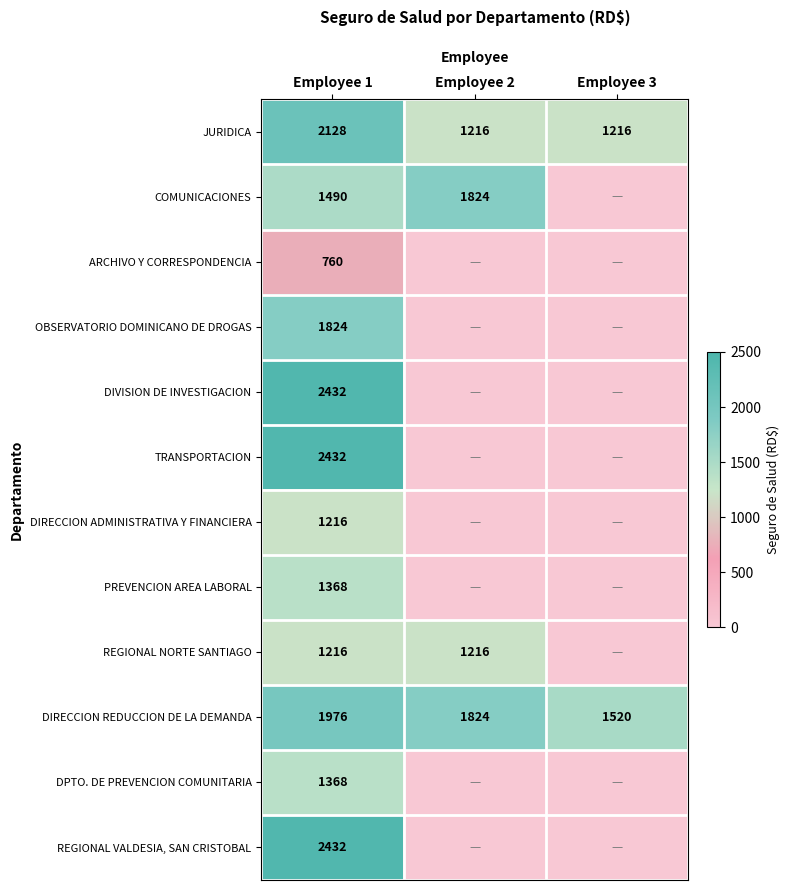

At which label is DIRECCION REDUCCION DE LA DEMANDA closest to 1748?

Employee 2